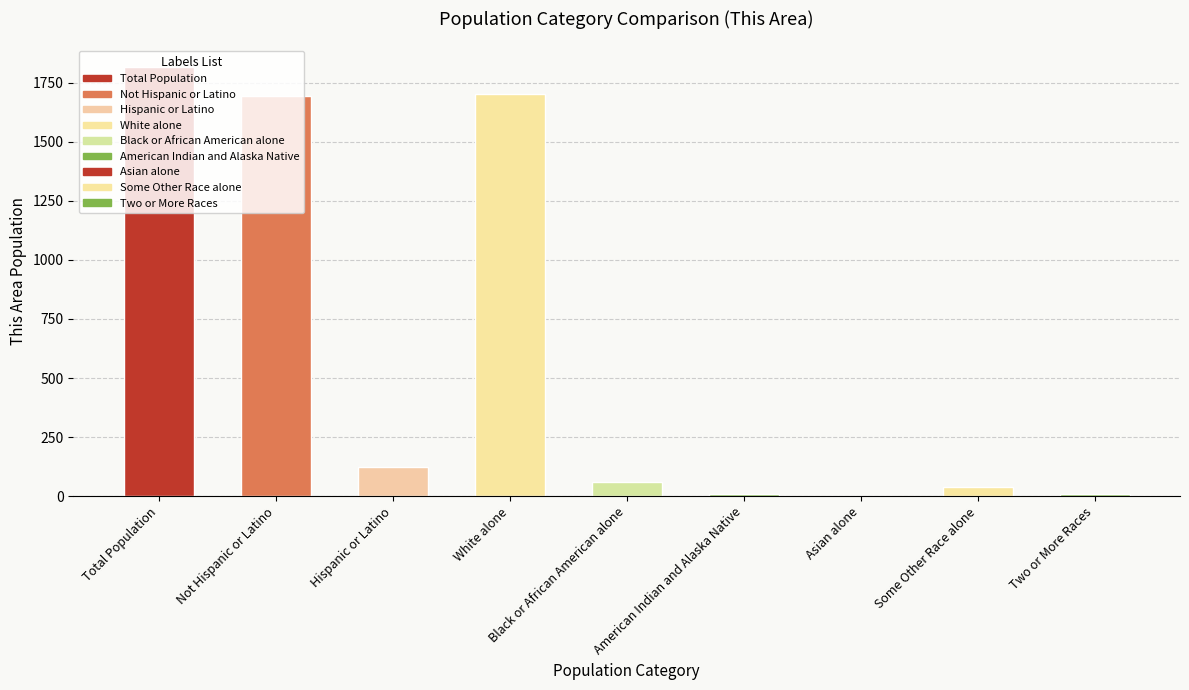

What is the approximate value at Not Hispanic or Latino?

1694